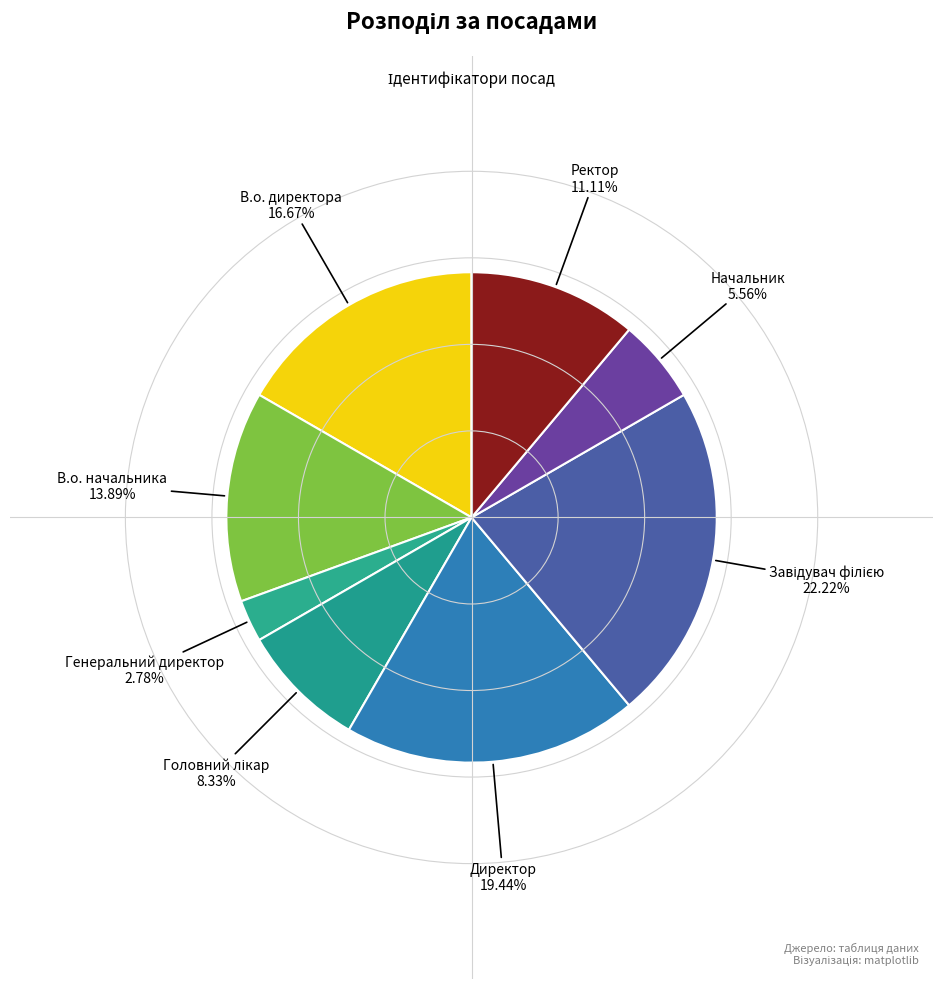

Count the number of slices in the pie.

8